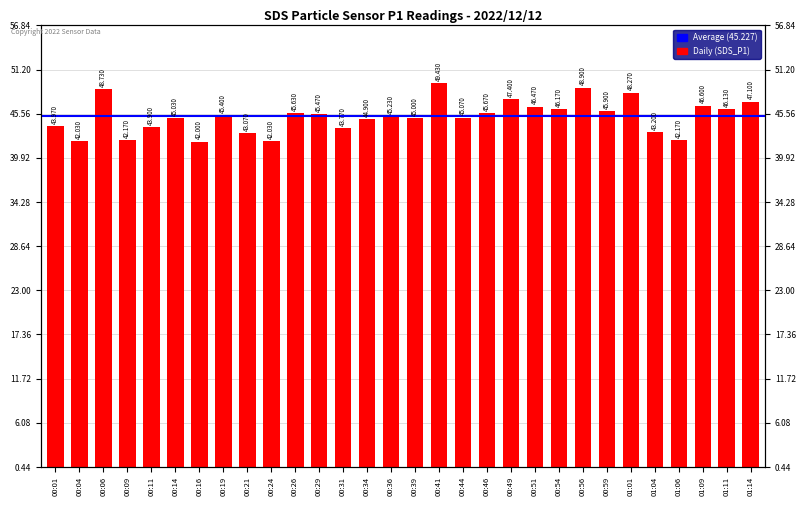

What is the sum of the values at 00:39 and 00:41?

94.4